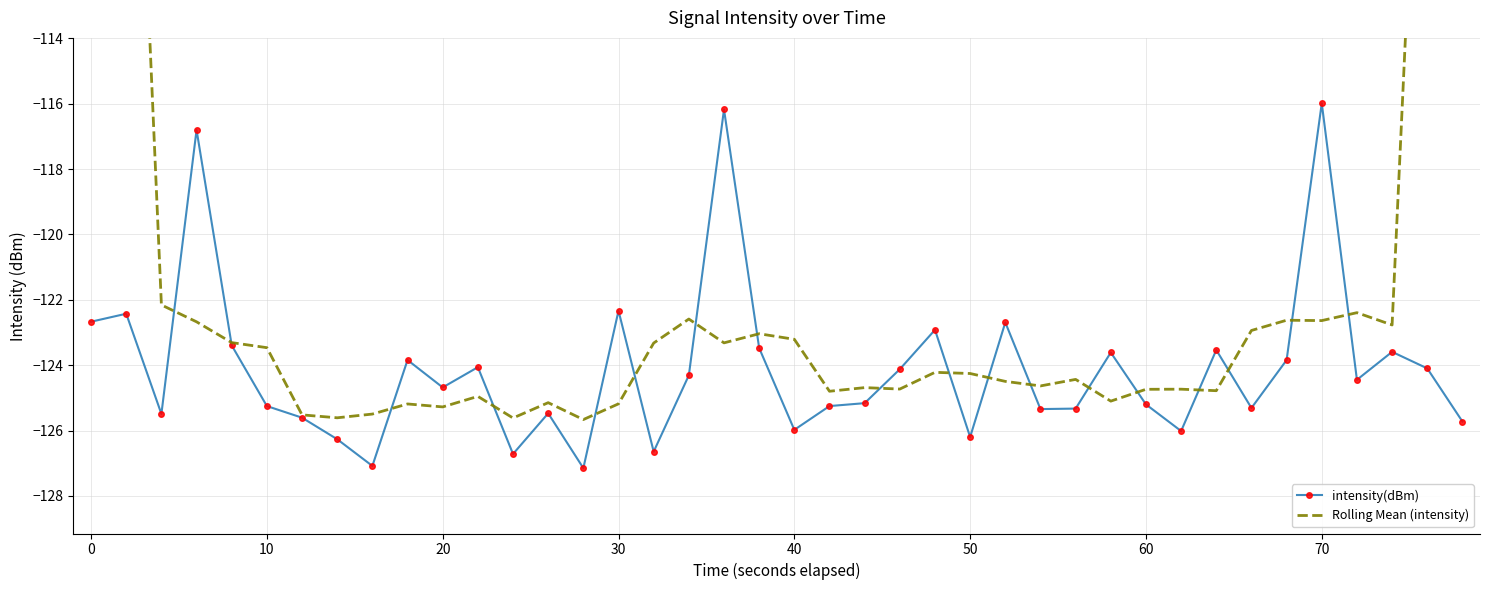

What is the minimum value for intensity(dBm)?

-127.1